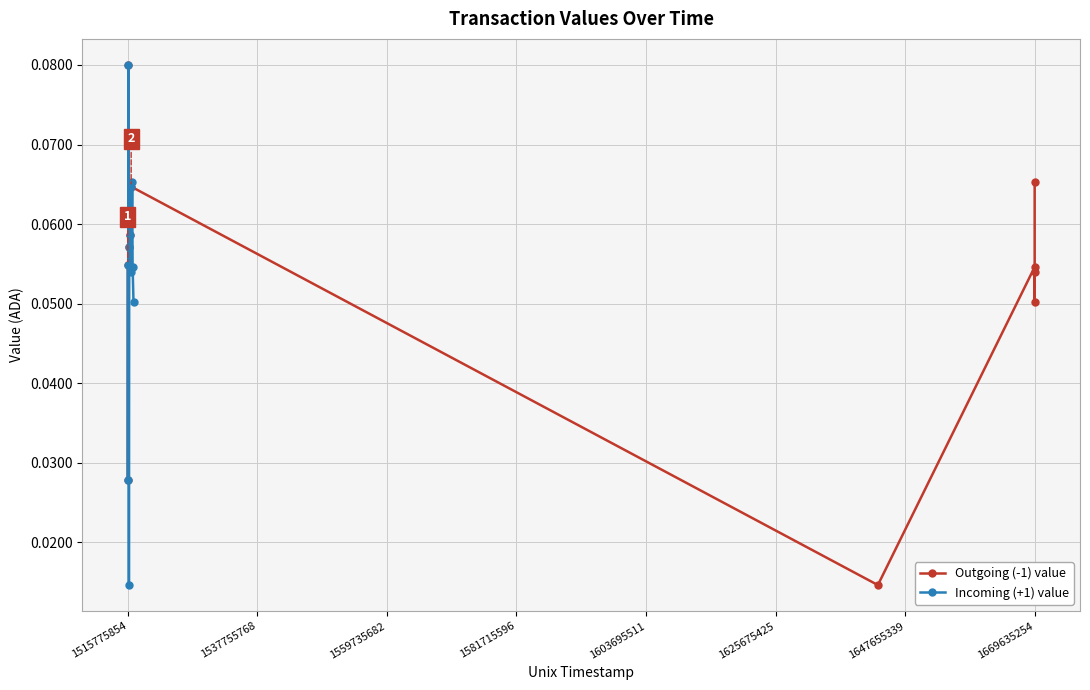

Is this an area chart (filled region under the line)?

No